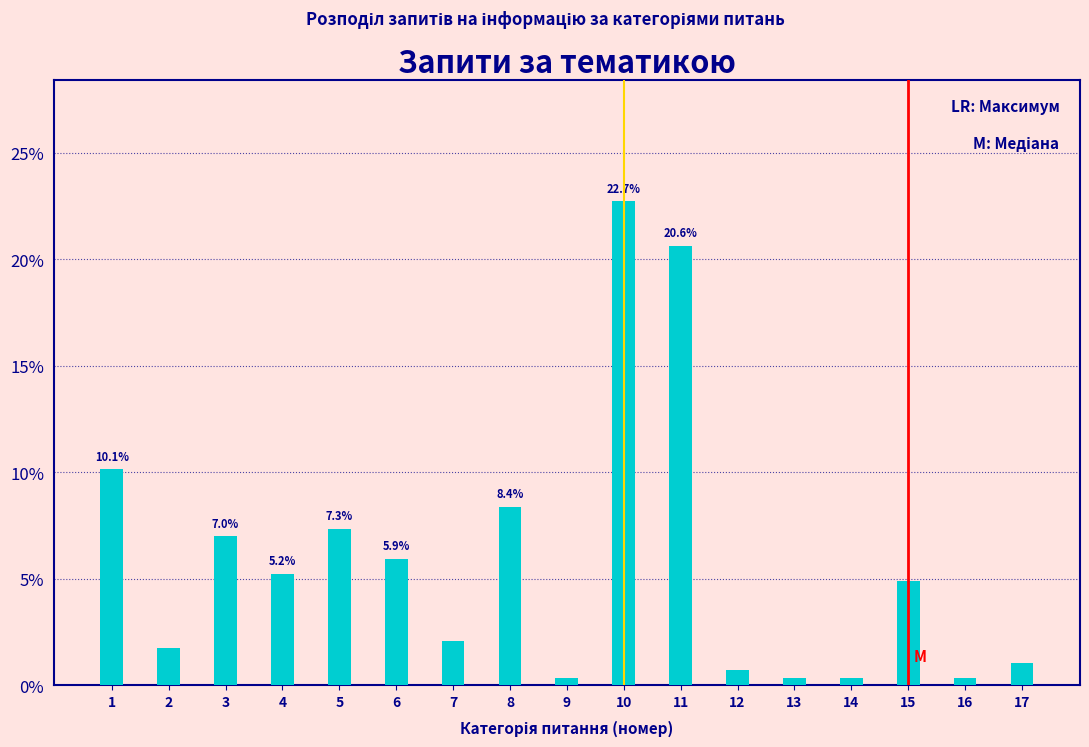

Reading left to right, transcribe all the data shown in this chart.

10.1	1.7	7.0	5.2	7.3	5.9	2.1	8.4	0.3	22.7	20.6	0.7	0.3	0.3	4.9	0.3	1.0